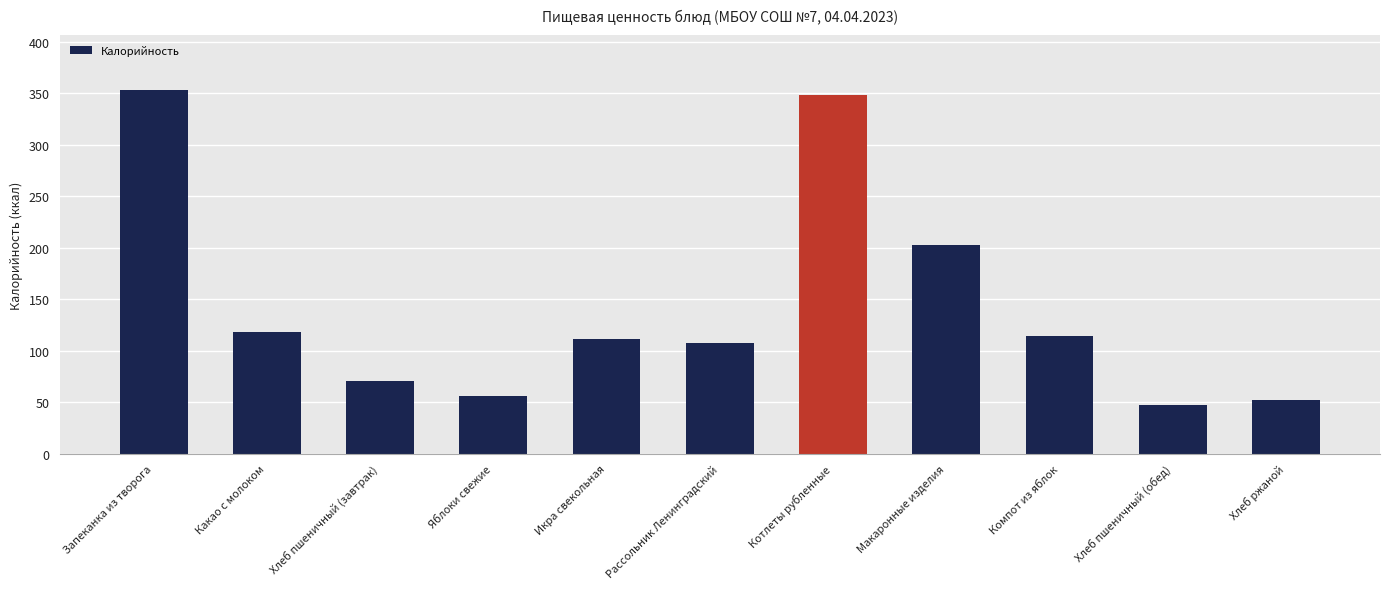

How many data points are above 111?

6